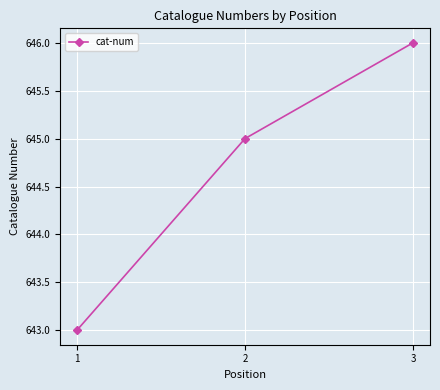

Reading left to right, extract all data points from this chart.

643	645	646